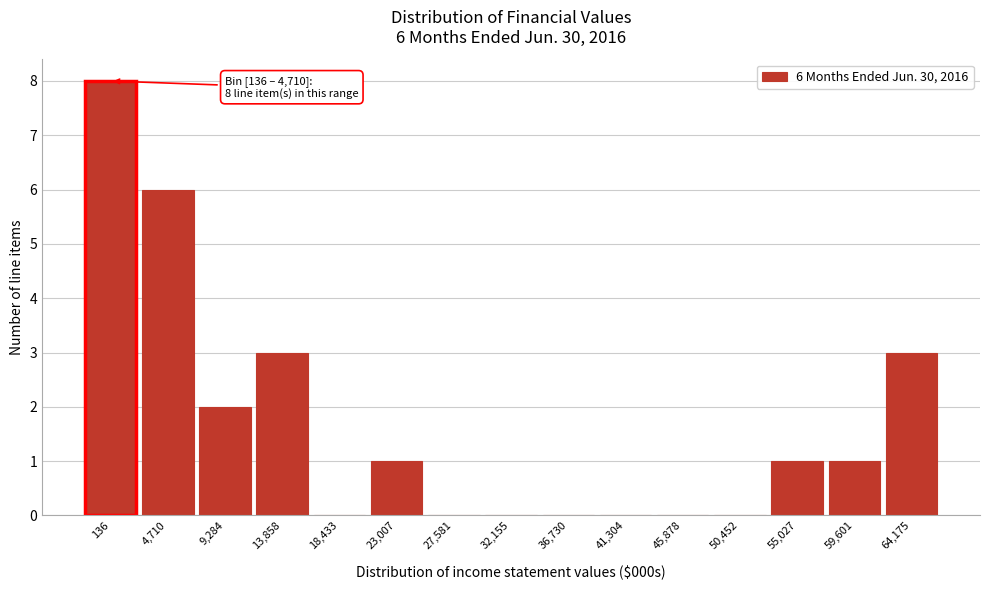

Reading left to right, what are all the values shown in this chart?

136=8	4,710=6	9,284=2	13,858=3	18,433=0	23,007=1	27,581=0	32,155=0	36,730=0	41,304=0	45,878=0	50,452=0	55,027=1	59,601=1	64,175=3